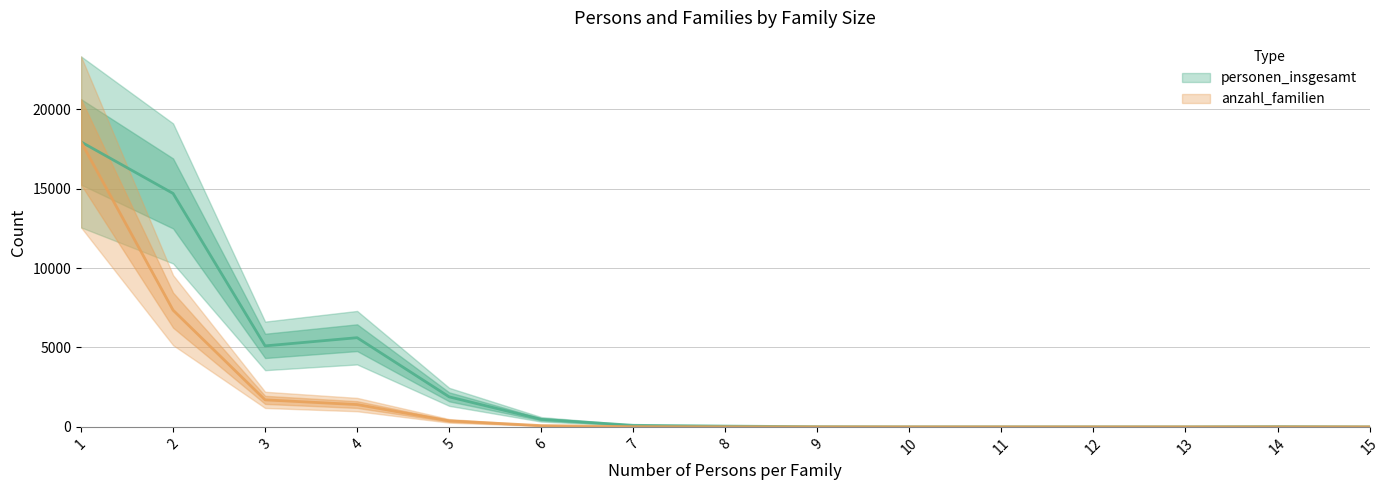

Which series has the largest total across all categories?

personen_insgesamt